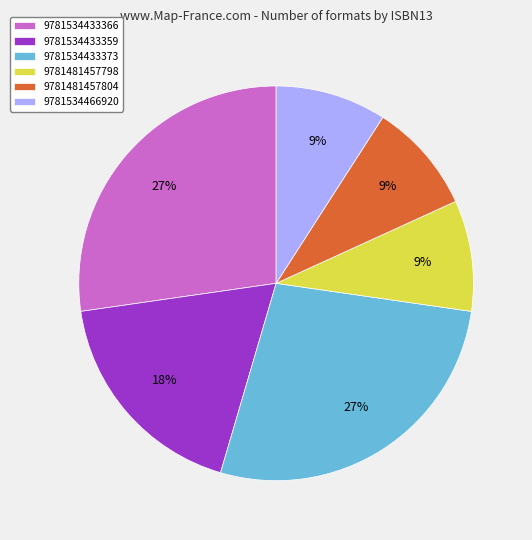

Is the sum of 9781534433373 and 9781534466920 greater than half?

No